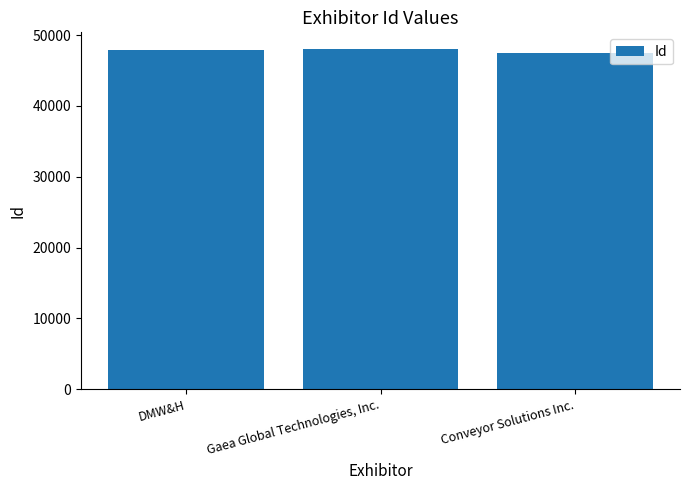

What is the label of the 1st bar from the right?

Conveyor Solutions Inc.